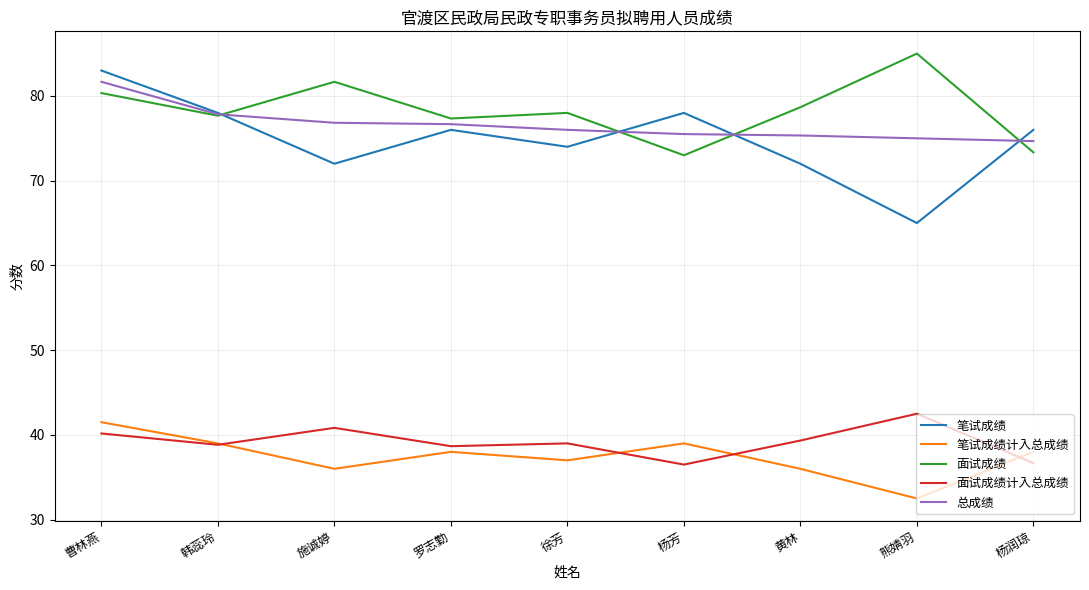

What position from the left is 杨芳?

6